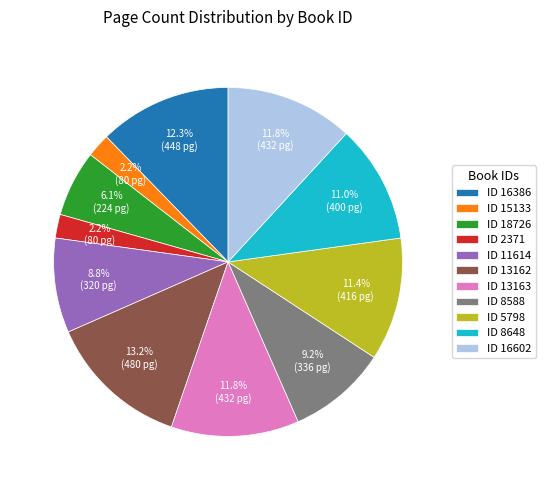

What is the largest slice in the pie chart?

ID 13162